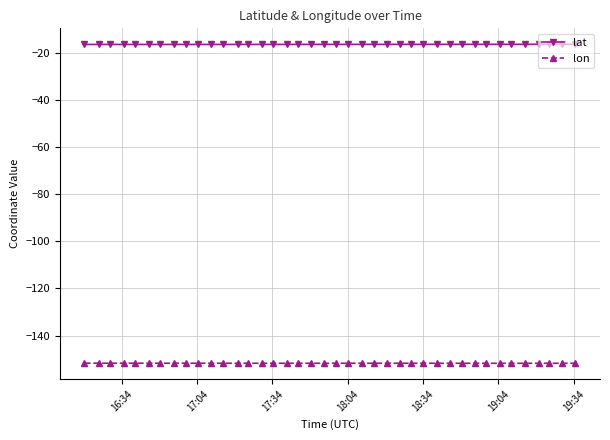

What is the lowest value of the lat series?

-16.5